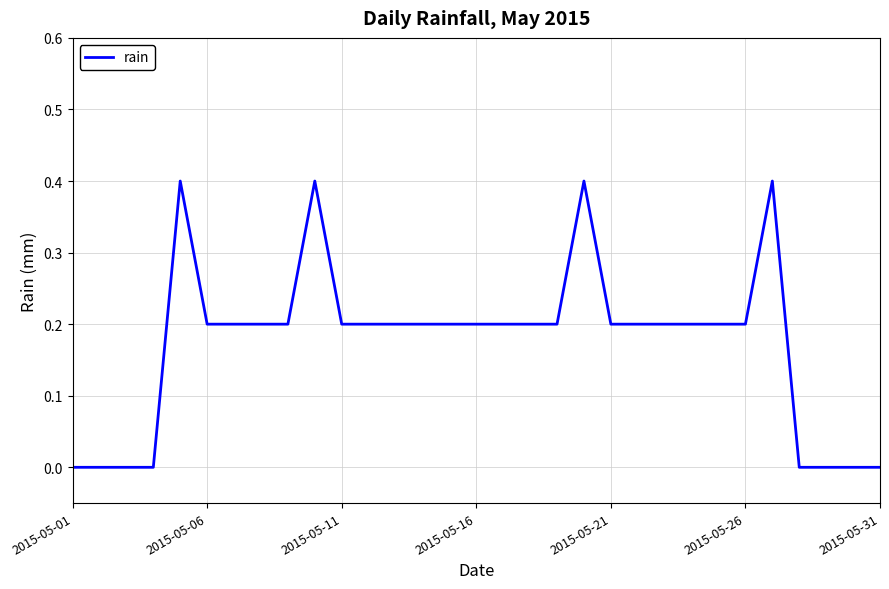

How many lines are shown in the chart?

1